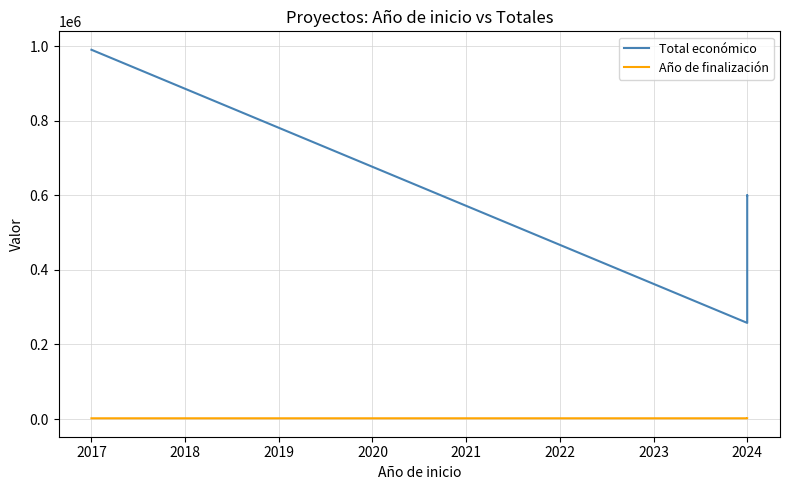

Is the value of Año de finalización at 2024 greater than the value of Total económico at 2024?

No